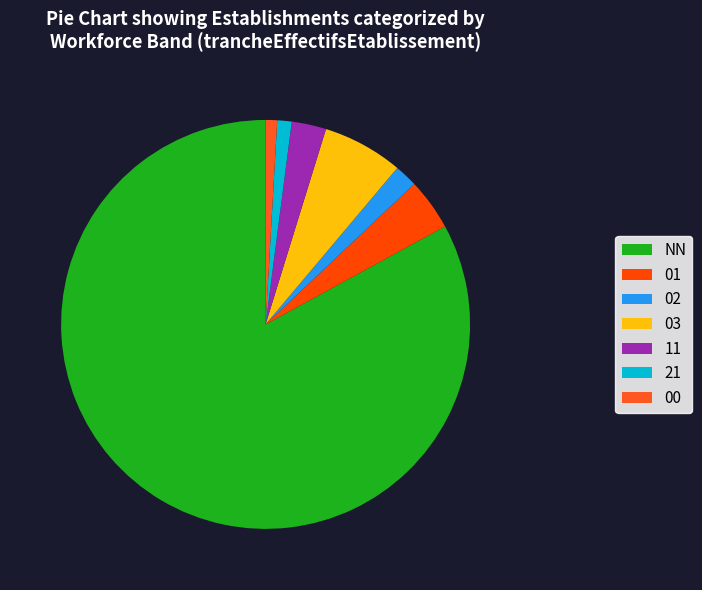

Which category has the biggest portion of the pie?

NN